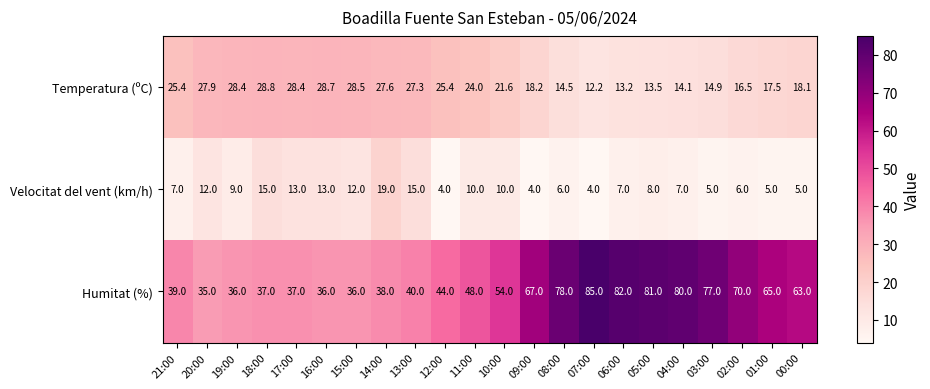

How many series are shown in this chart?

3